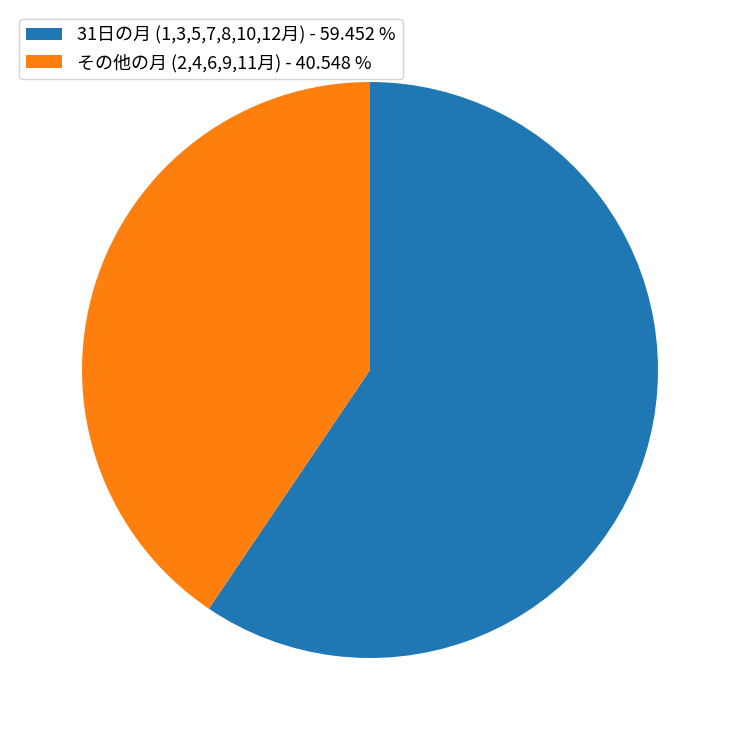

Which has a higher value, 31日の月 (1,3,5,7,8,10,12月) - 59.452 % or その他の月 (2,4,6,9,11月) - 40.548 %?

31日の月 (1,3,5,7,8,10,12月) - 59.452 %